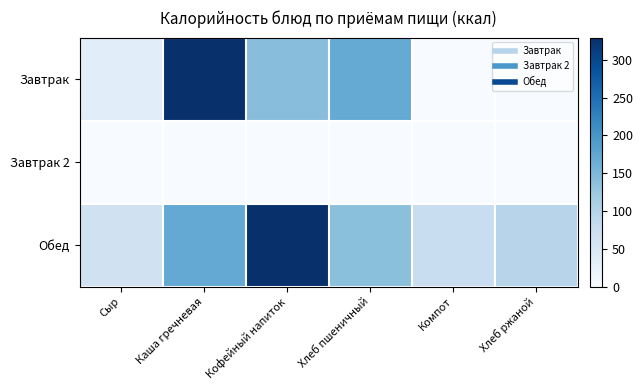

At Компот, list the series in order from smallest to largest.

Завтрак, Завтрак 2, Обед